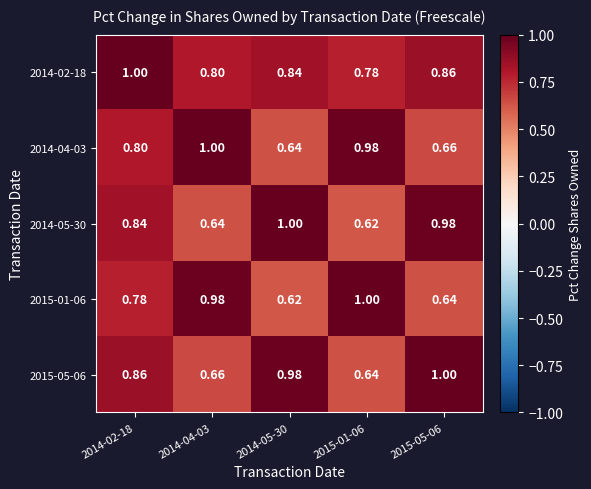

What is the spread (max minus min) of values at 2014-04-03?

0.4